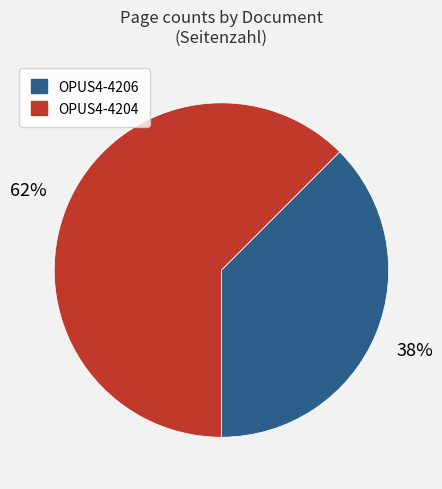

Is it true that OPUS4-4204 is 62% of the pie?

True